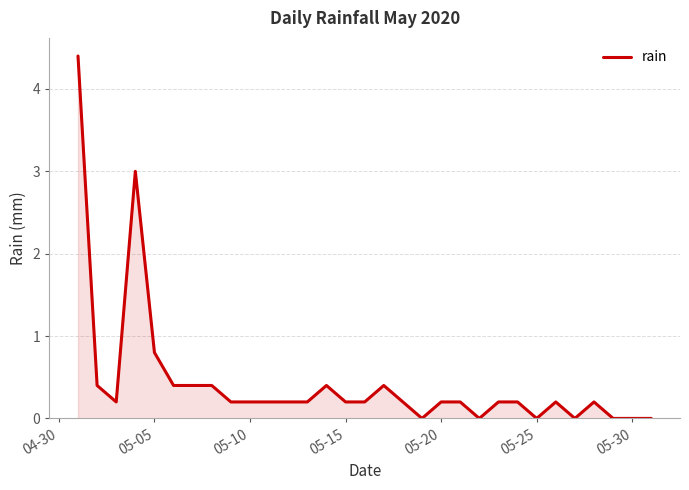

What is the maximum value shown in the chart?

4.4